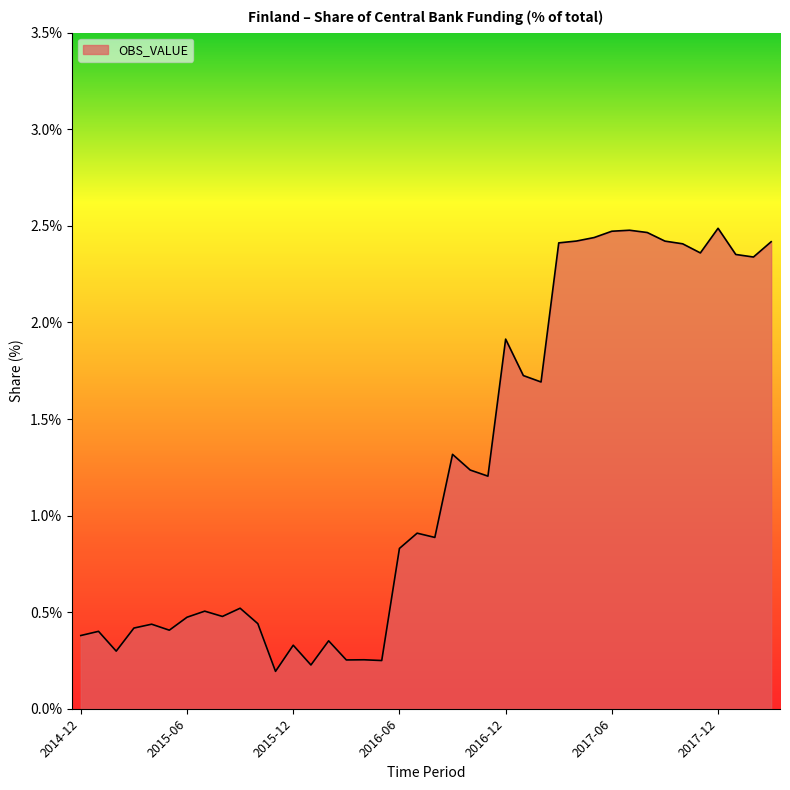

What is the greatest value displayed?

2.5